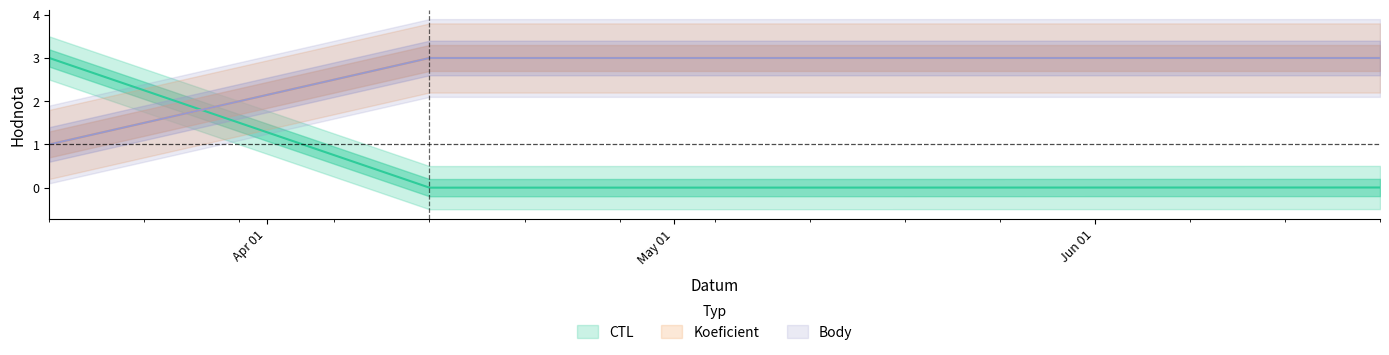

List the series in order of their peak value, lowest first.

CTL, Koeficient, Body